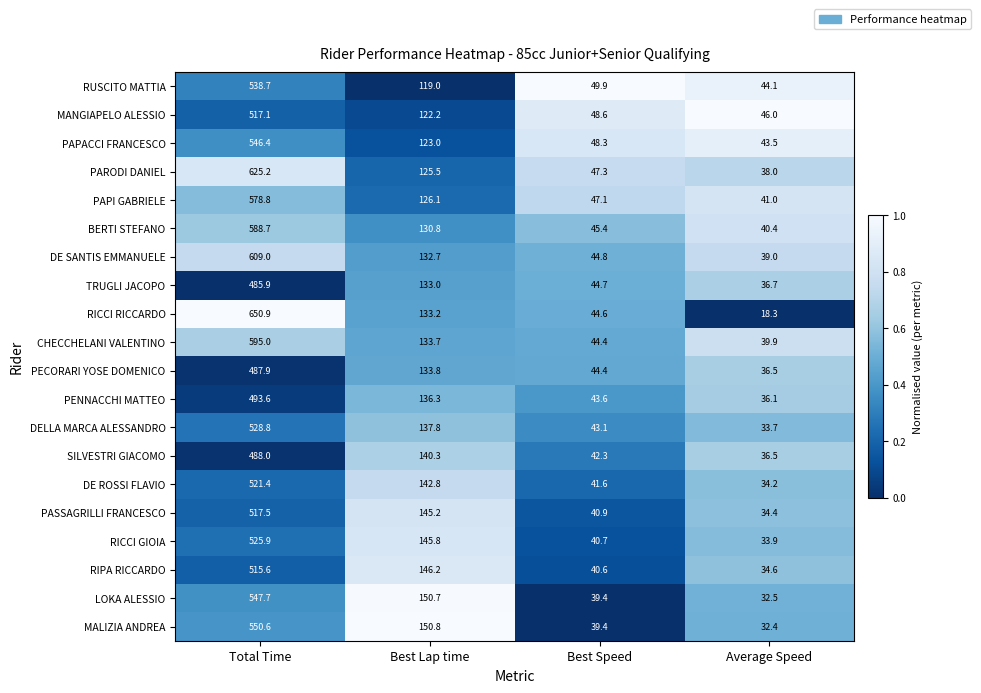

What is the total value across all series at Best Speed?

881.1